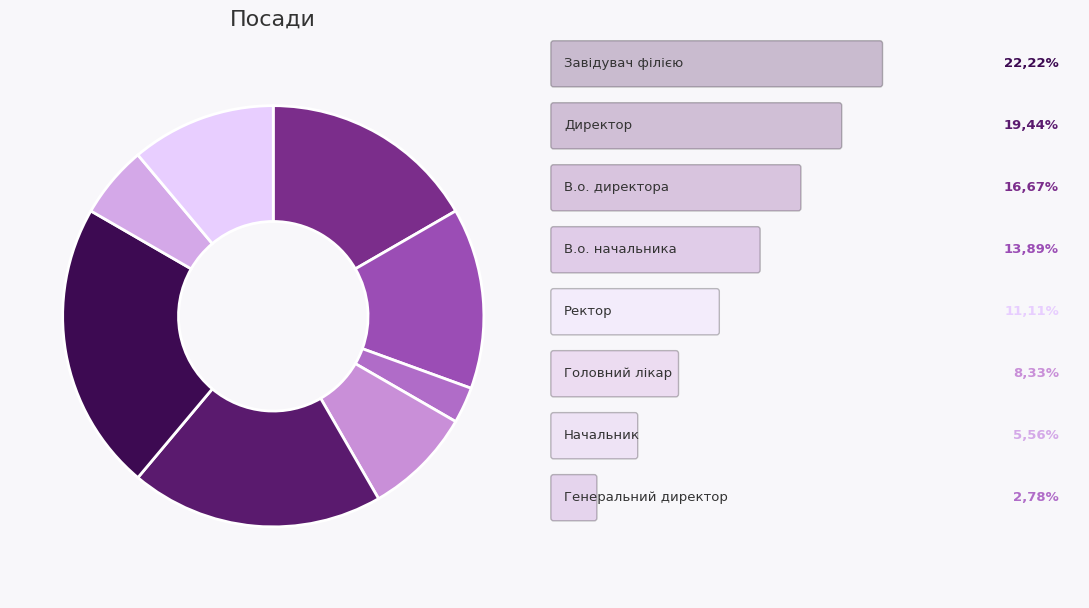

How many slices are in this pie chart?

8